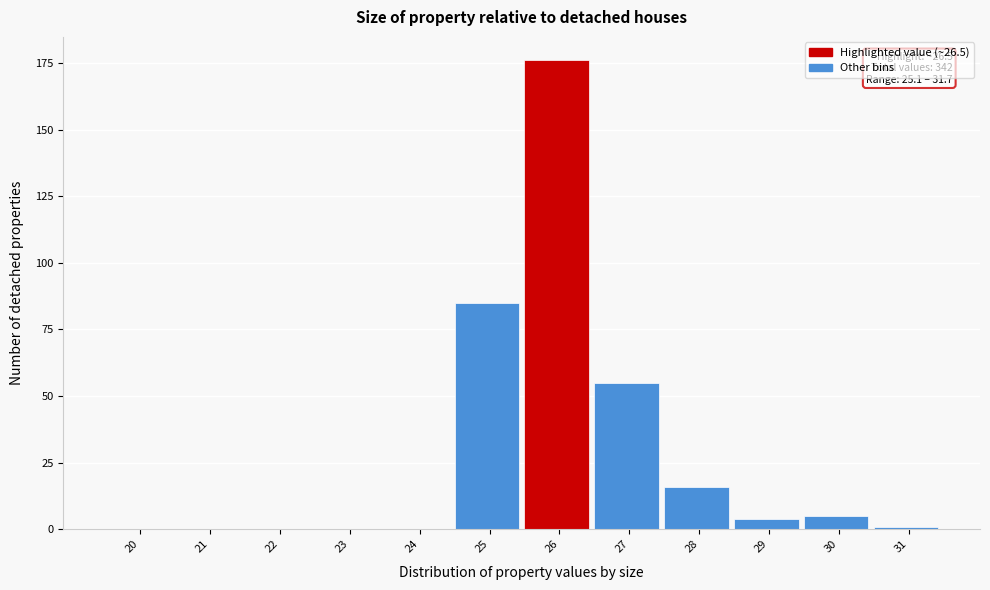

Reading left to right, list all the values displayed in this chart.

20=0	21=0	22=0	23=0	24=0	25=85	26=176	27=55	28=16	29=4	30=5	31=1